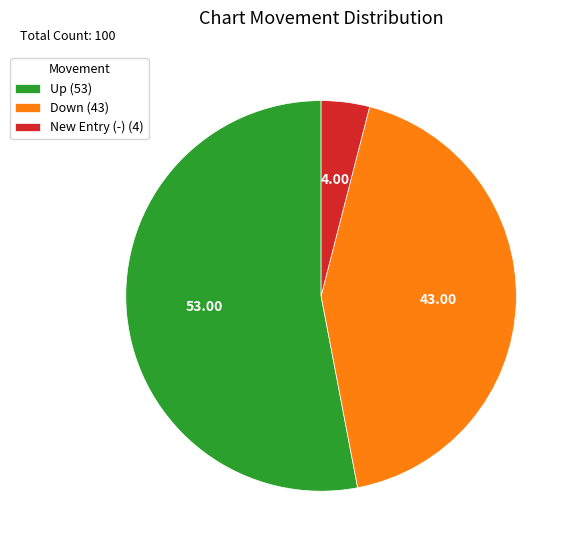

Approximately how many times larger is the value at Down (43) compared to Up (53)?

0.8